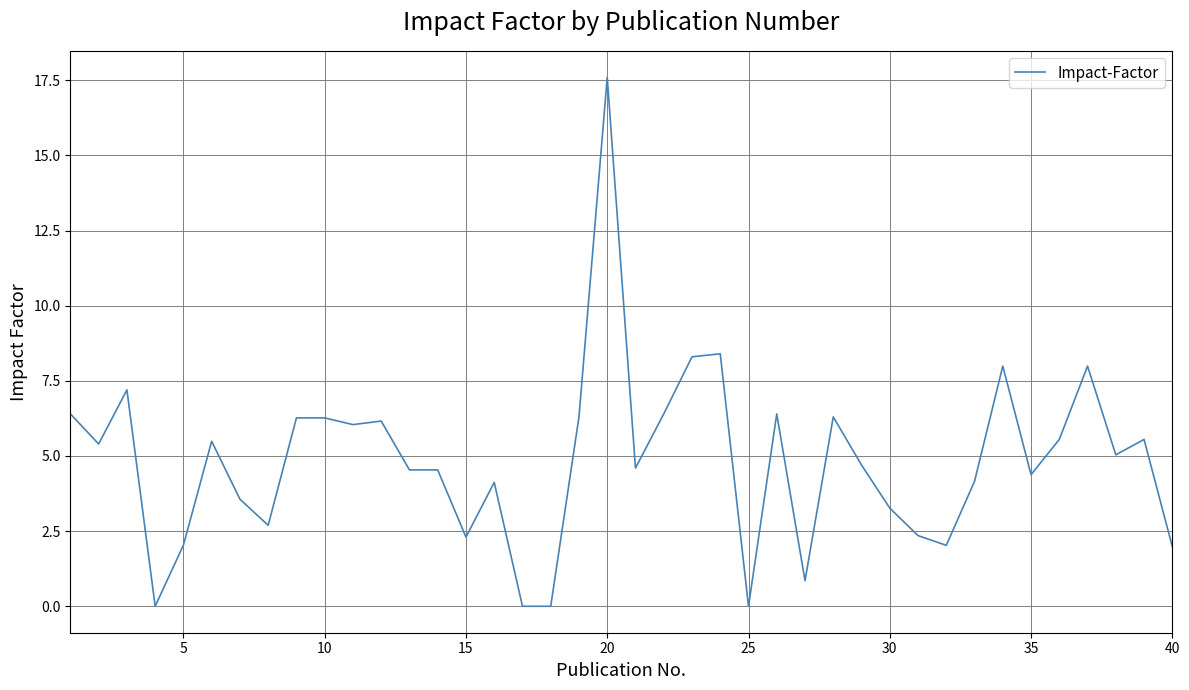

What is the difference between the maximum and minimum values?

17.6